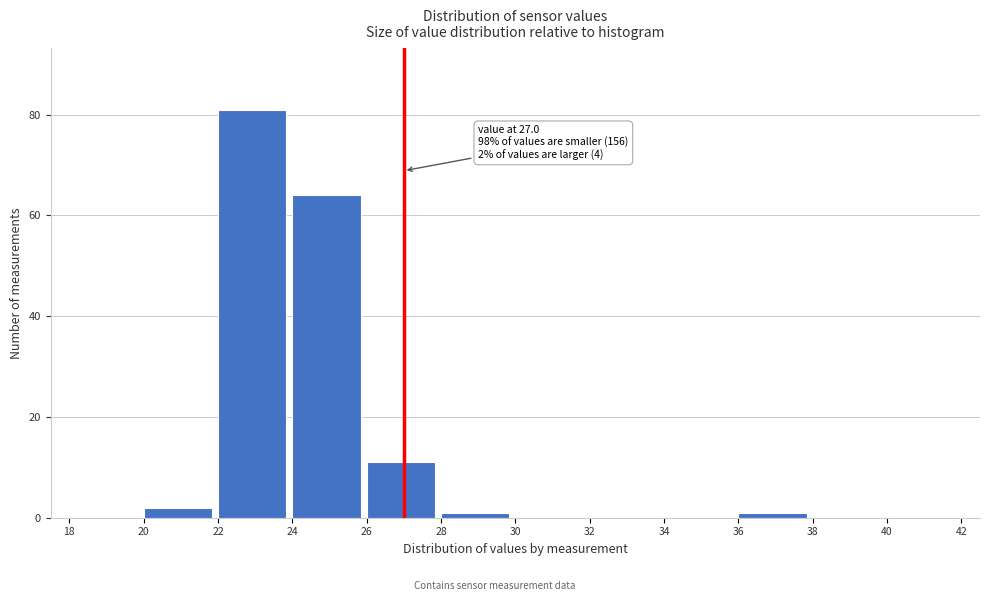

Over which range of the x-axis is the bar tallest?

22 to 24